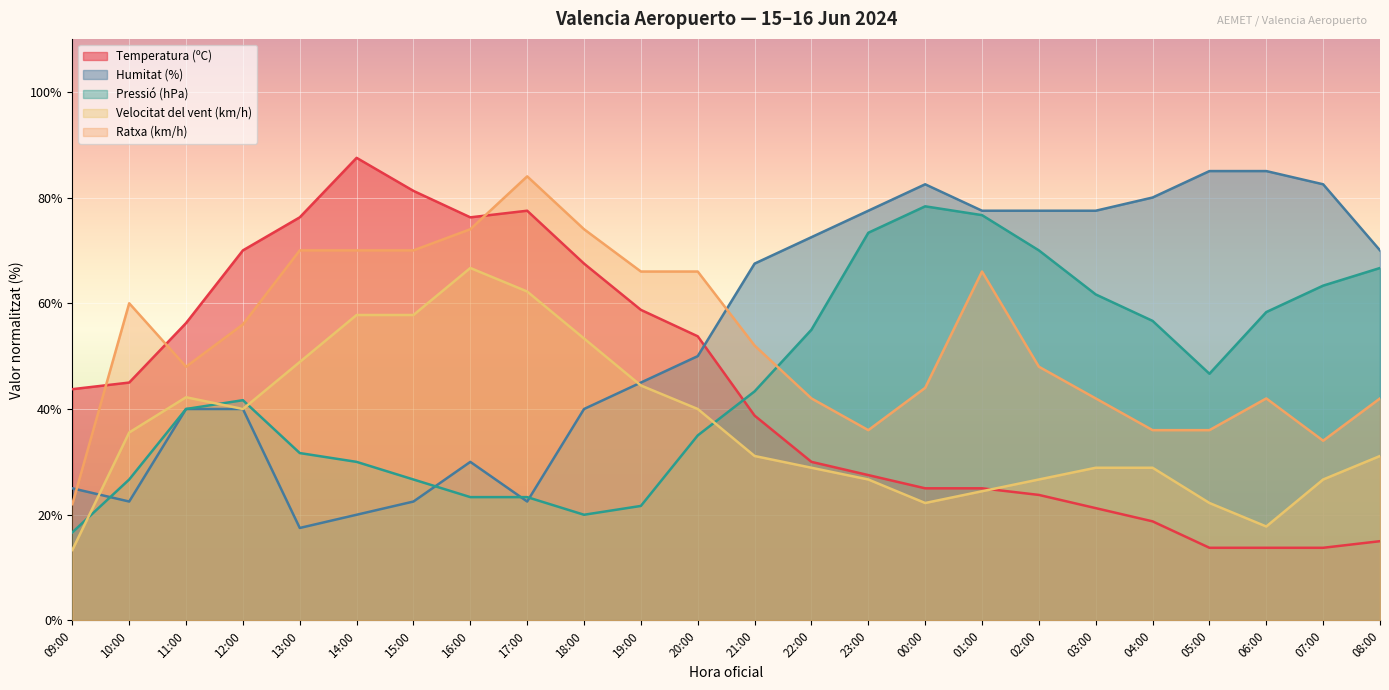

Where do Velocitat del vent (km/h) and Pressió (hPa) first cross each other?

09:00 and 10:00